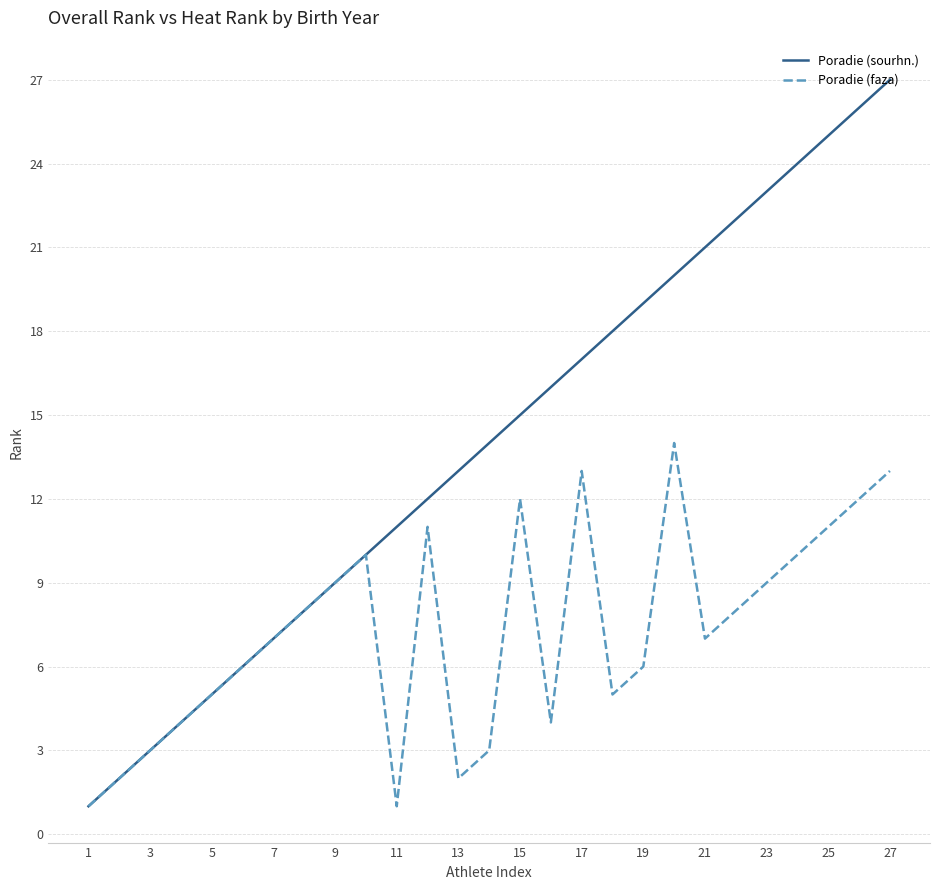

Reading left to right, extract all data points from this chart.

Poradie (sourhn.): 1	2	3	4	5	6	7	8	9	10	11	12	13	14	15	16	17	18	19	20	21	22	23	24	25	26	27
Poradie (faza): 1	2	3	4	5	6	7	8	9	10	1	11	2	3	12	4	13	5	6	14	7	8	9	10	11	12	13